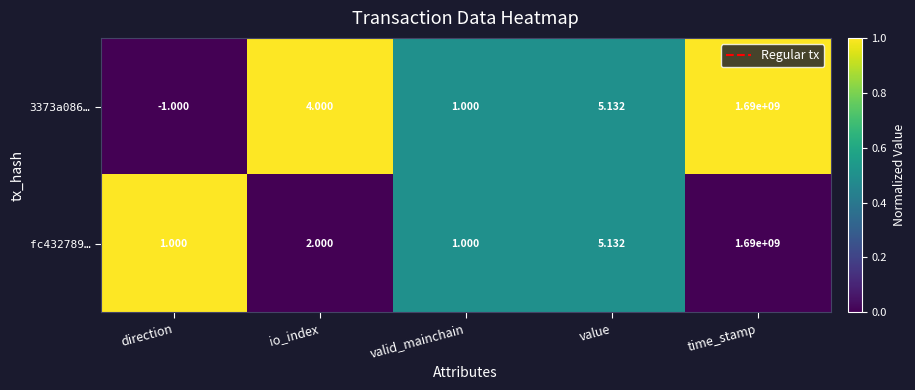

Which series changed the most between io_index and valid_mainchain?

3373a086…